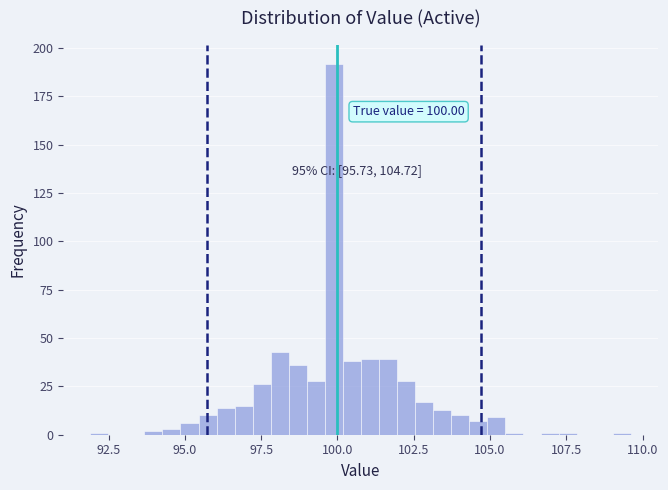

Around what value on the x-axis is the tallest bar? Give the approximate position of its centre, as read against the axis.

100.0